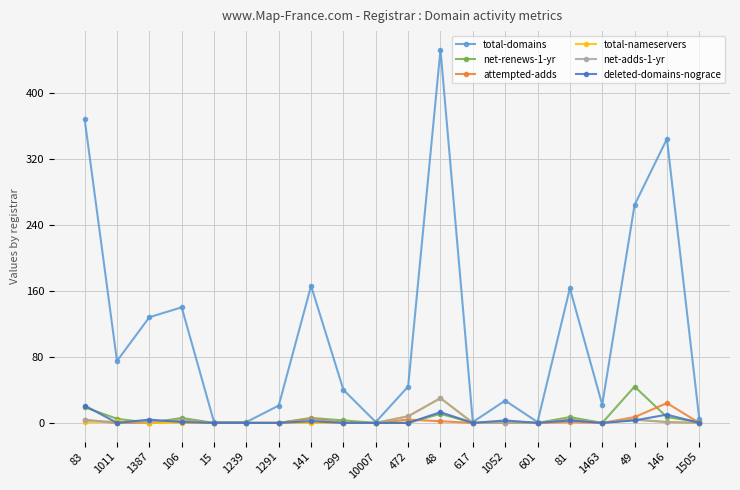

At which category is the sum across all series the highest?

48